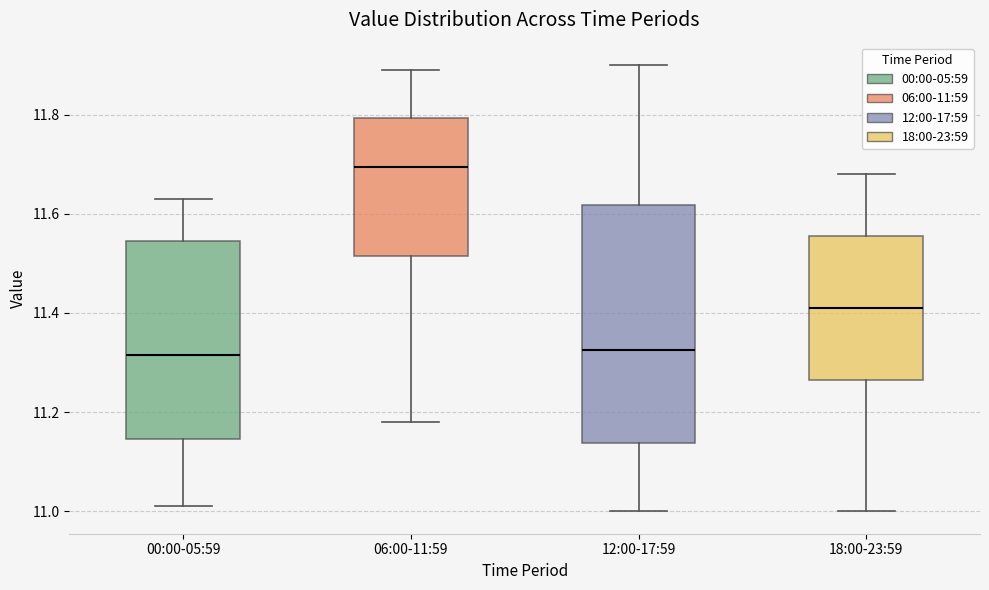

Reading left to right, transcribe this box plot: for each box, give where its median line is, the range the box spans, and where its two whiskers end, as read against the y-axis. The values are not printed on the chart, so give them approximately, as read against the axis.

00:00-05:59: median 11.32, box 11.14 to 11.54, whiskers 11.02 to 11.64
06:00-11:59: median 11.70, box 11.52 to 11.80, whiskers 11.18 to 11.90
12:00-17:59: median 11.32, box 11.14 to 11.62, whiskers 11.00 to 11.90
18:00-23:59: median 11.42, box 11.26 to 11.56, whiskers 11.00 to 11.68